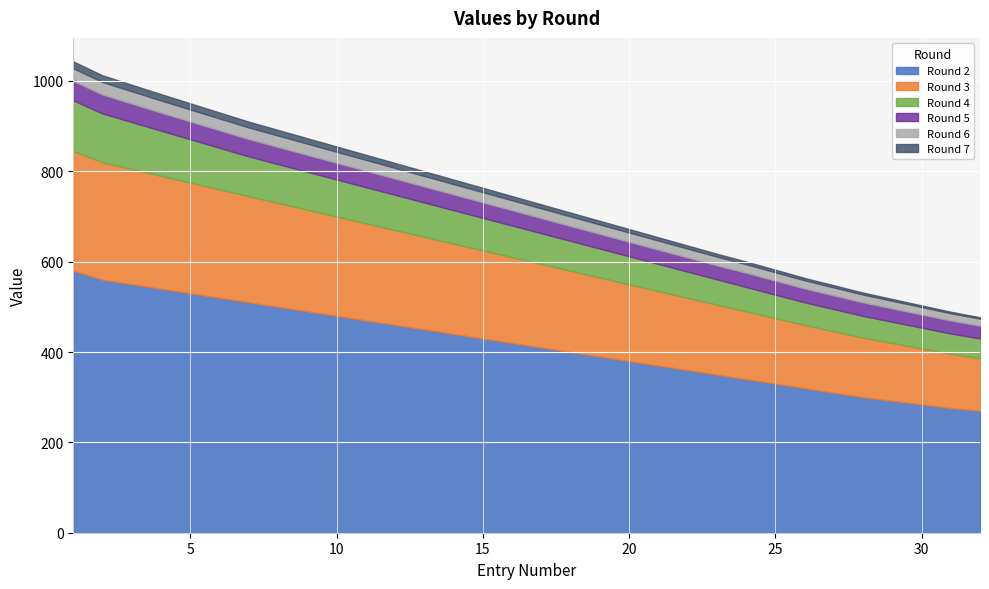

At which category is the sum across all series the highest?

1